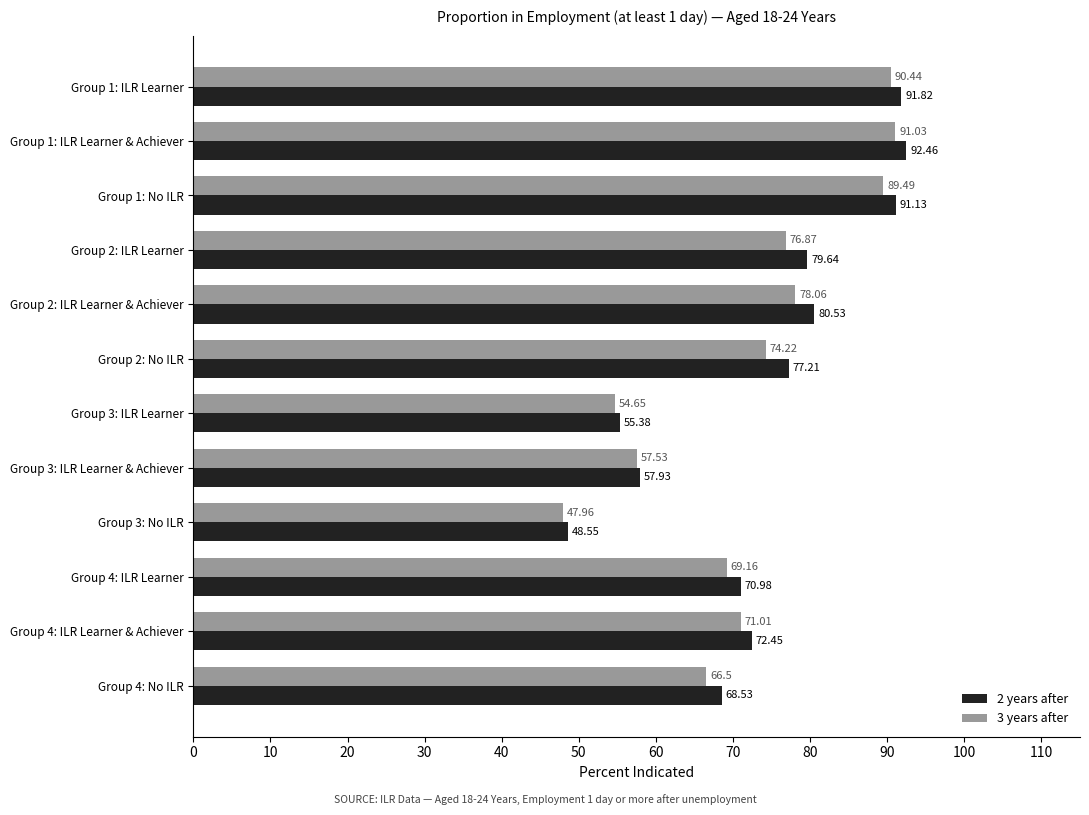

Which series has the widest spread of values?

2 years after